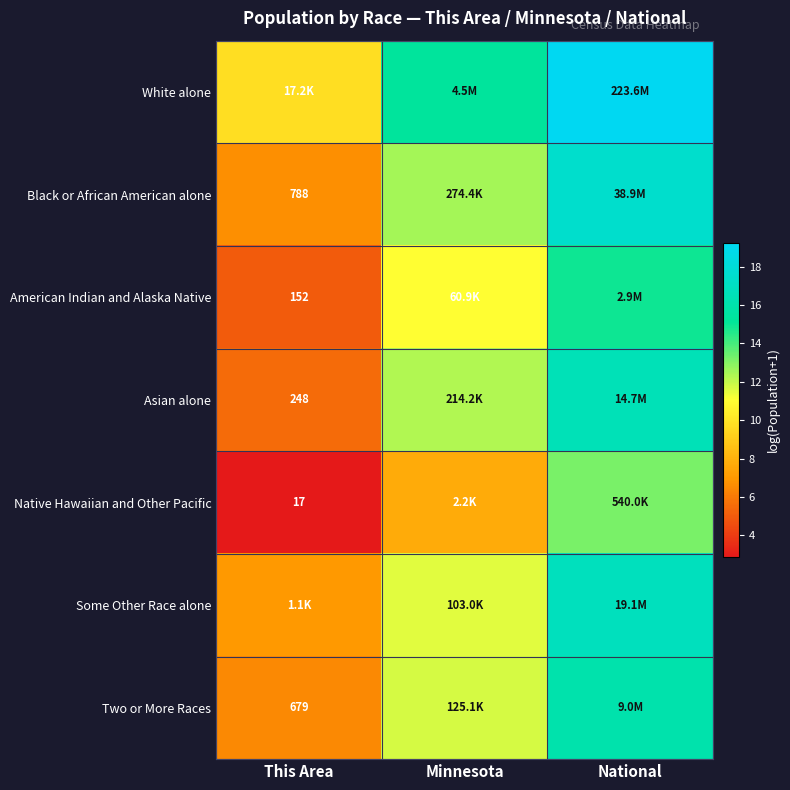

Which has a higher value, Minnesota or This Area?

Minnesota